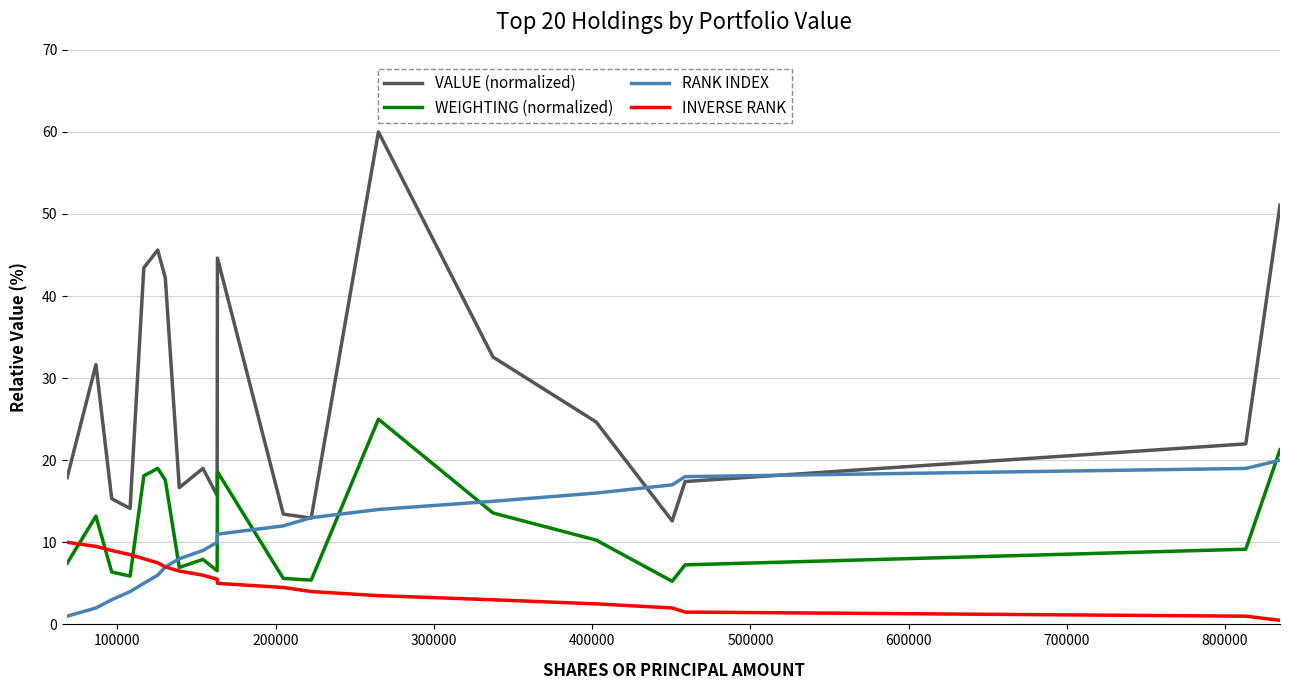

True or false: VALUE (normalized) and INVERSE RANK intersect in this chart.

False